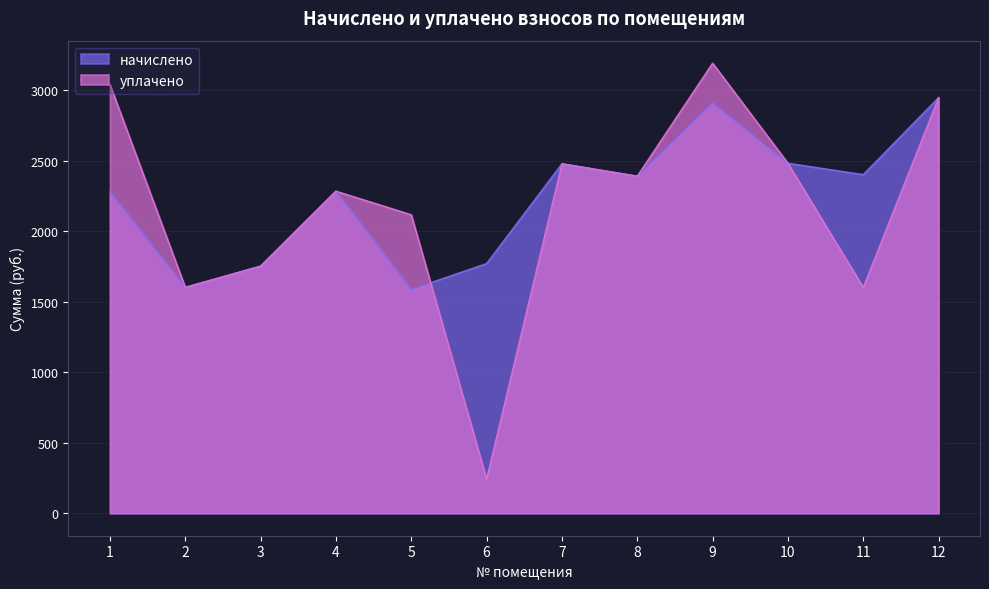

What is the sum of all уплачено values?

26126.8